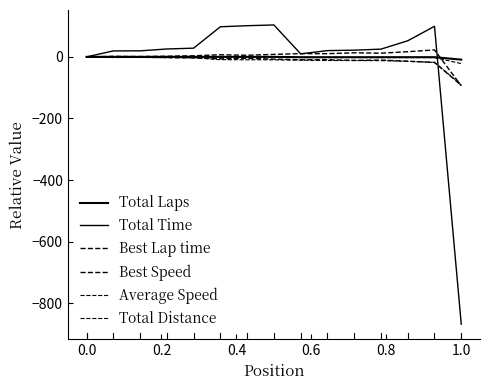

How many intersections are there between Total Time and Average Speed?

1